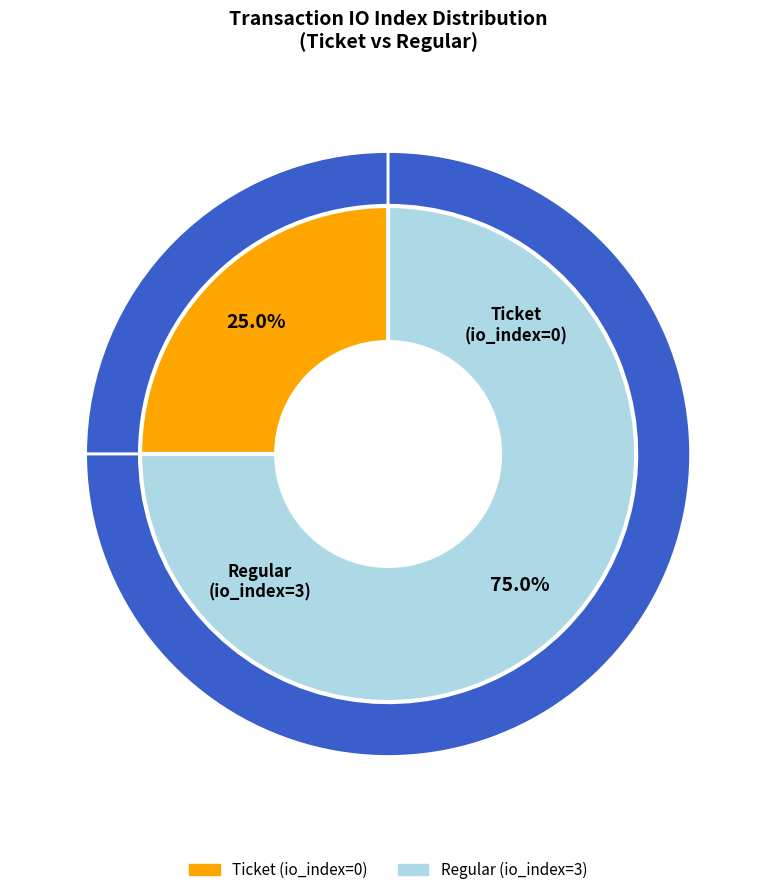

Is the sum of Regular (io_index=3) and Ticket (io_index=0) greater than half?

Yes